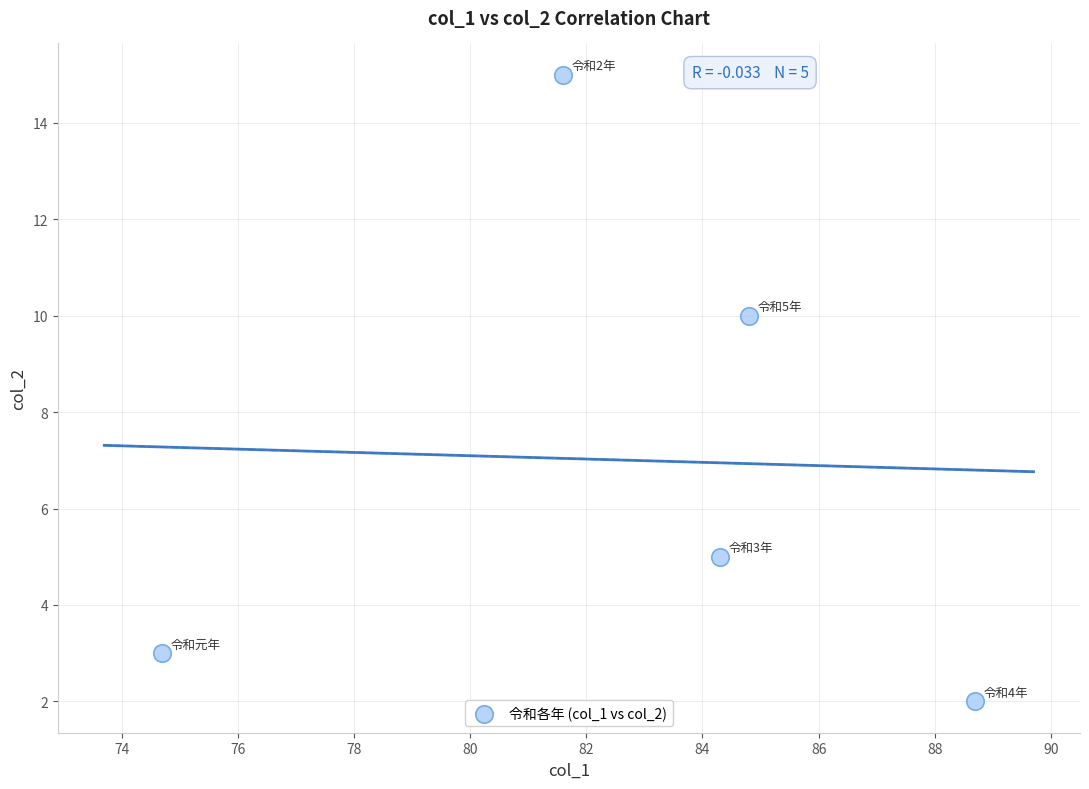

What Y value in the scatter plot is closest to 8?

10